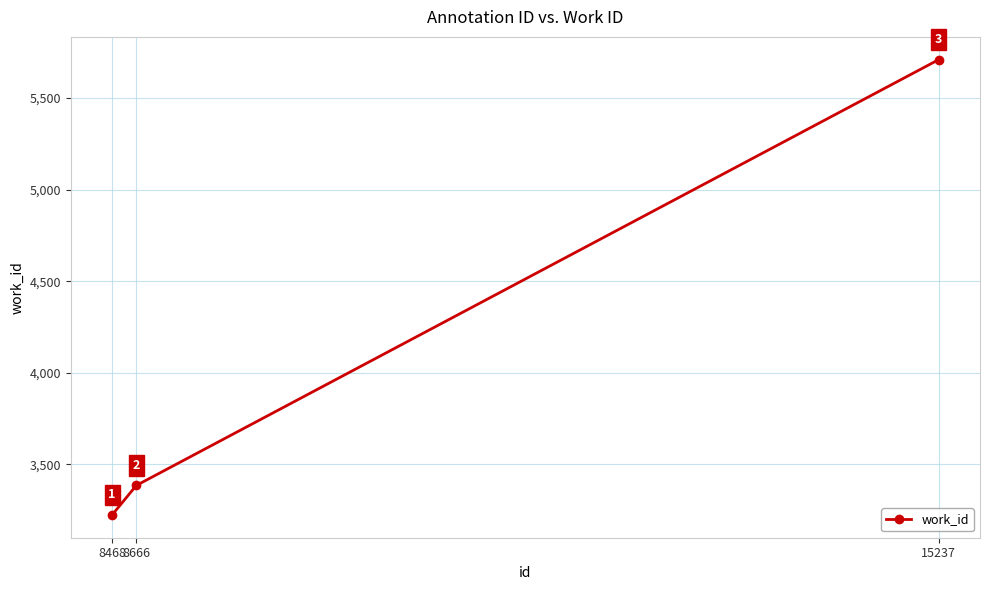

What is the approximate value at 15237, to the nearest 50?

5700